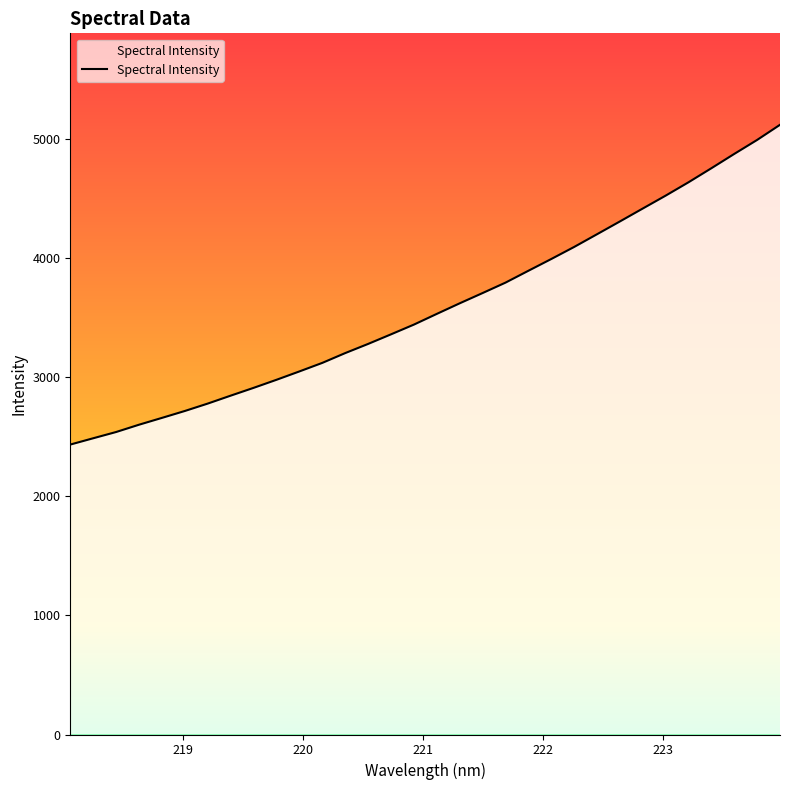

Does the chart display data point markers on the line(s)?

No